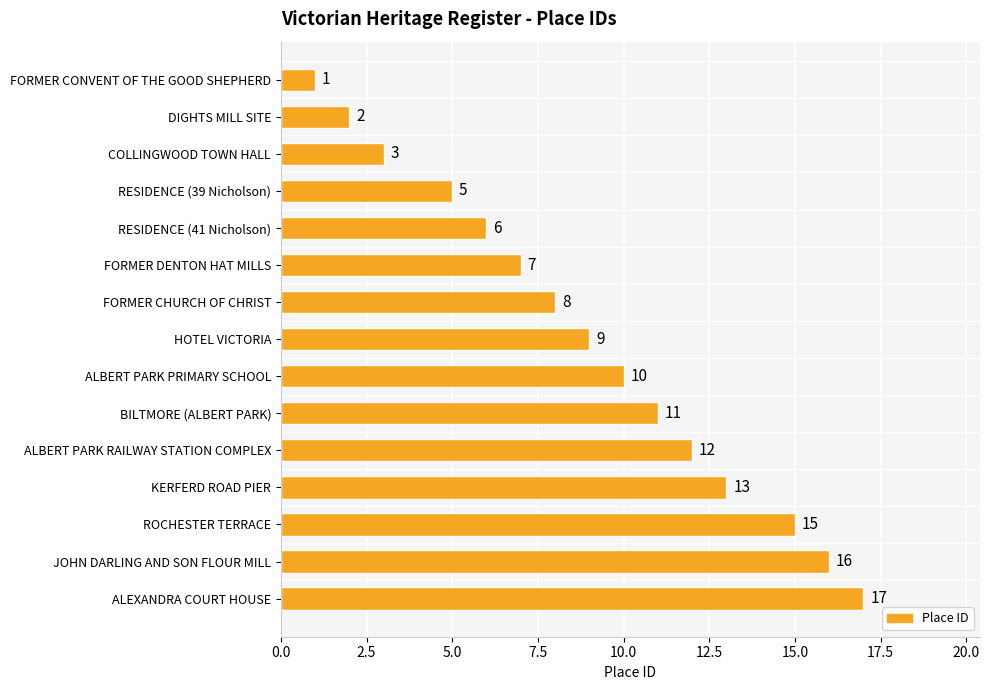

What is the label of the 14th bar from the top?

JOHN DARLING AND SON FLOUR MILL